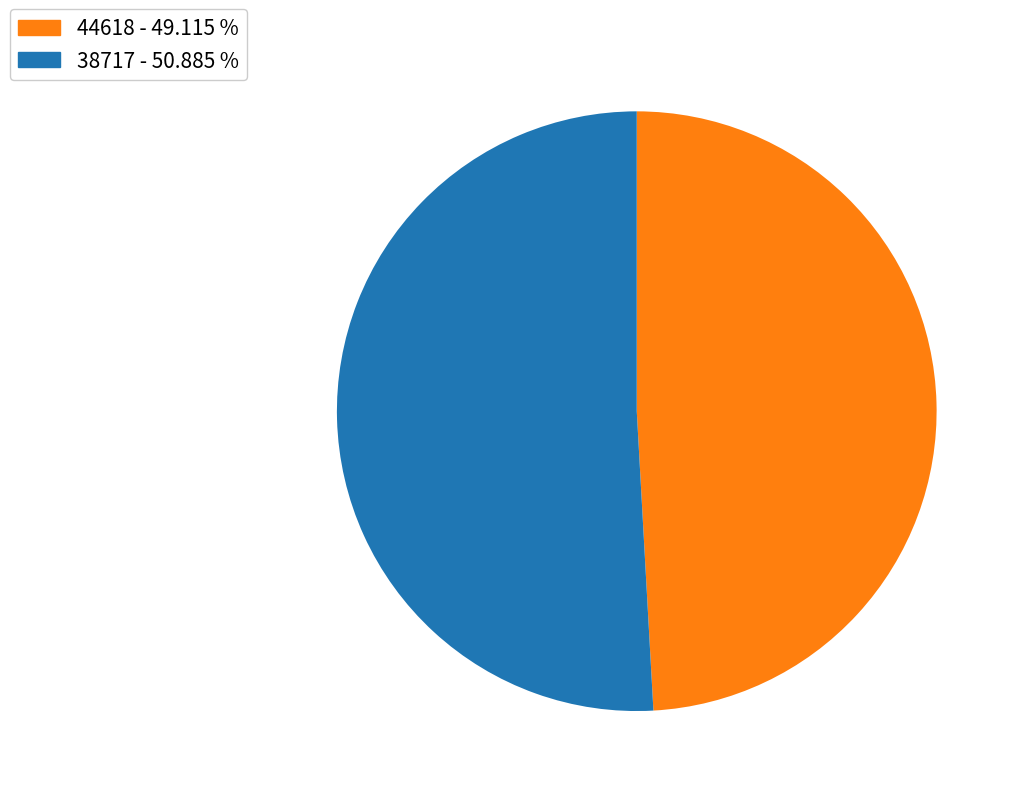

Combined, do 44618 - 49.115 % and 38717 - 50.885 % account for over 50%?

Yes